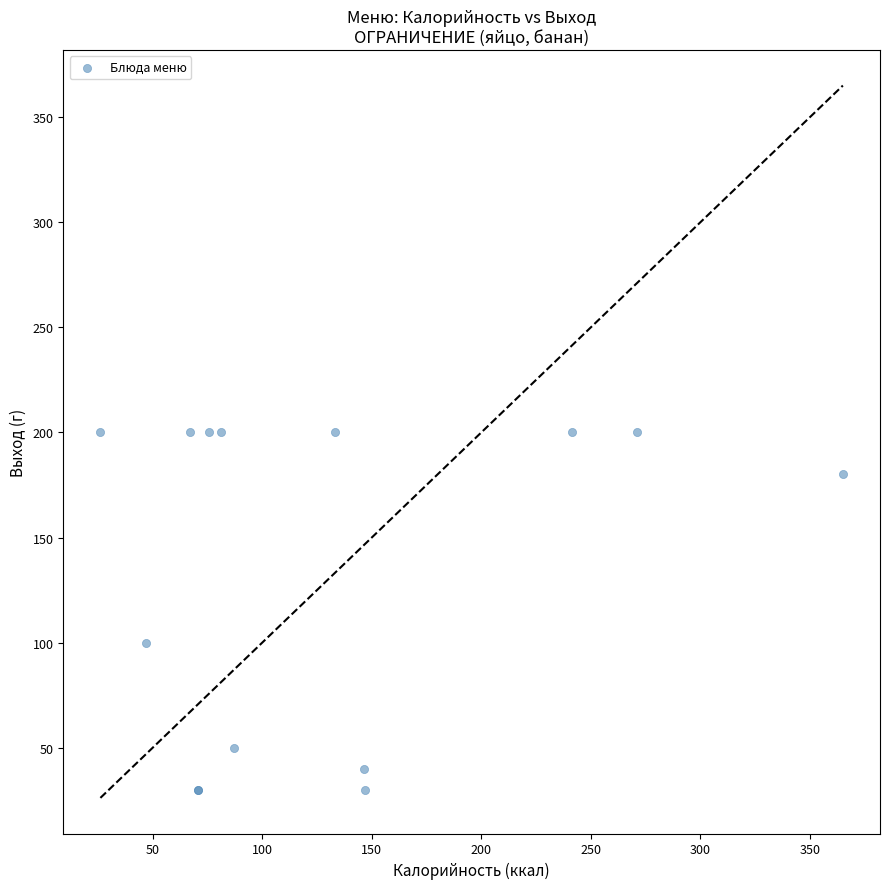

What Y value in the scatter plot is closest to 115?

100